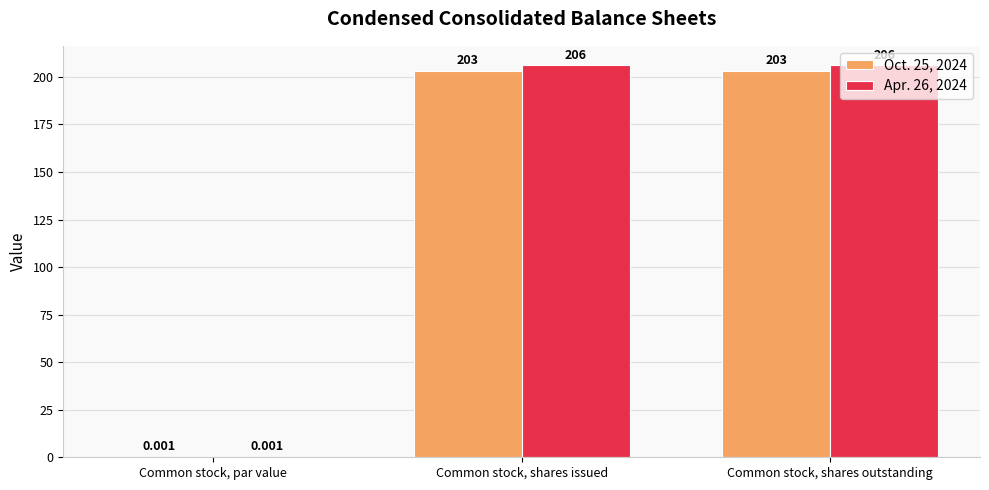

Where is Apr. 26, 2024 nearest to the value 103?

Common stock, par value